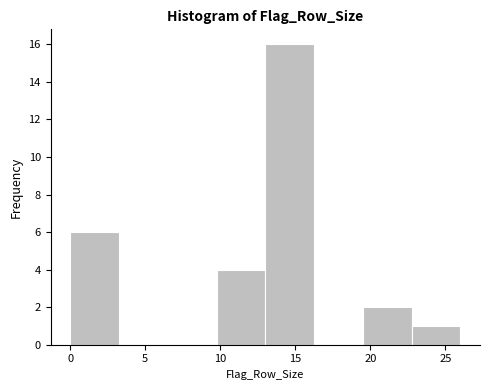

Reading left to right, list every bar in this chart as the range it spans on the x-axis followed by its height. Neither the bar edges nor the heights are printed on the chart, so give them approximately, as read against the axes.

0.00 to 3.25: 6
3.25 to 6.50: 0
6.50 to 9.75: 0
9.75 to 13.00: 4
13.00 to 16.25: 16
16.25 to 19.50: 0
19.50 to 22.75: 2
22.75 to 26.00: 1